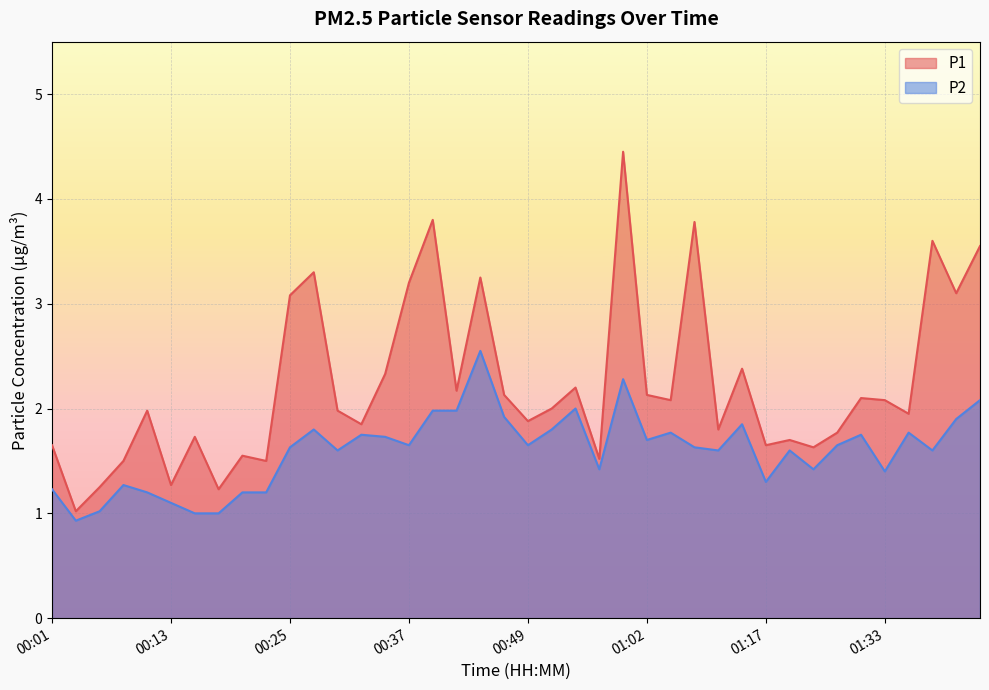

How many lines are shown in the chart?

2